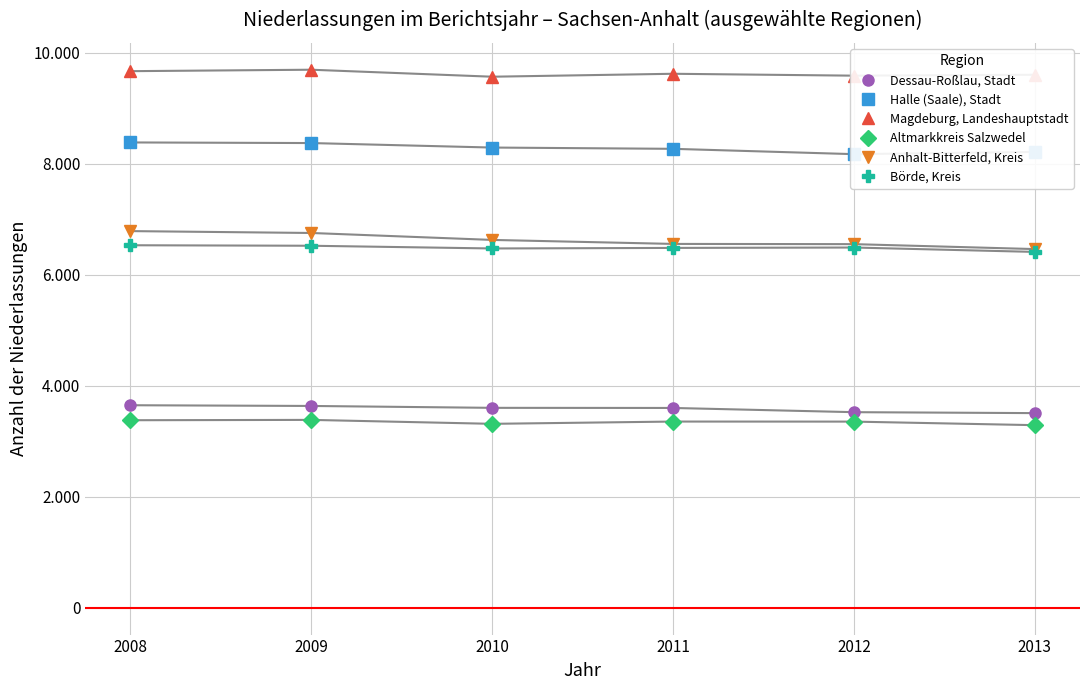

What is the value of the Altmarkkreis Salzwedel point at the 4th from the left?

3353